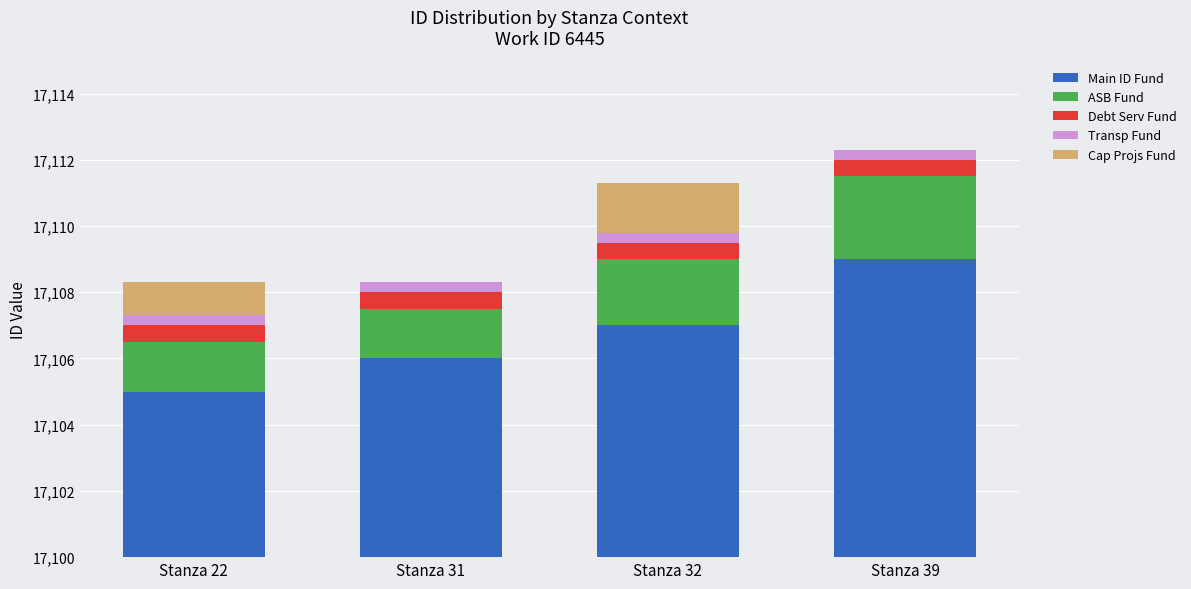

Rank the series at Stanza 22 from highest to lowest value.

Main ID Fund, ASB Fund, Cap Projs Fund, Debt Serv Fund, Transp Fund